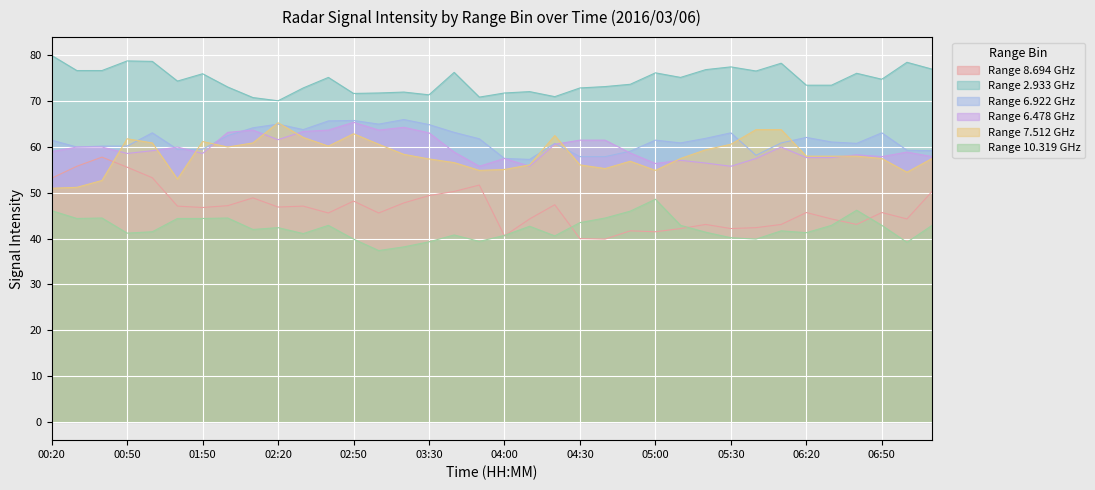

Which series has the largest total across all categories?

Range 2.933 GHz